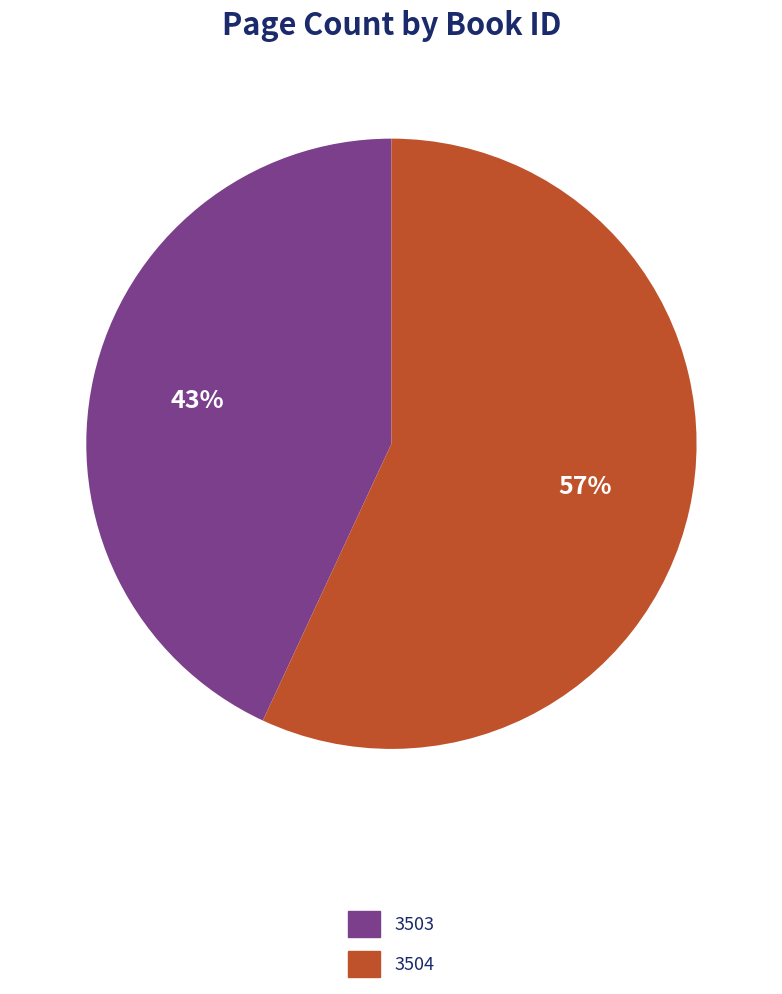

What is the ratio of the value at 3503 to the value at 3504?

0.8